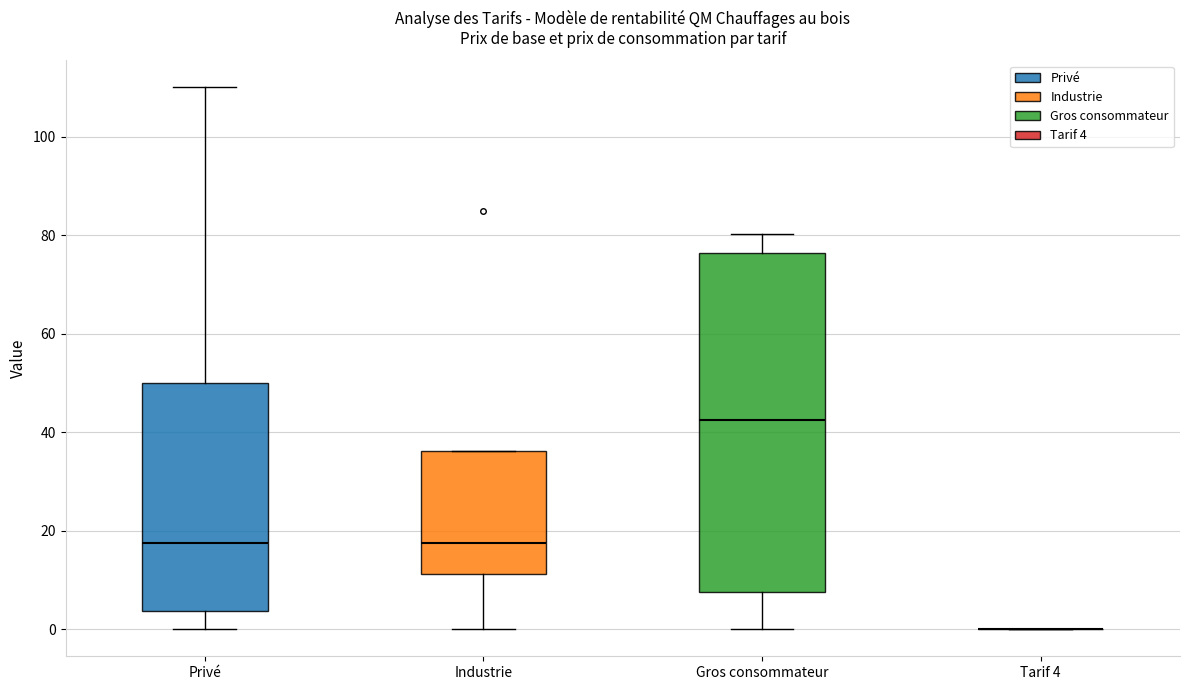

Reading left to right, read every box against the y-axis: the position of its median line, the range the box covers, and the ends of its whiskers. The values are not printed on the chart, so give them approximately, as read against the axis.

Privé: median 18, box 4 to 50, whiskers 0 to 110
Industrie: median 18, box 12 to 36, whiskers 0 to 36
Gros consommateur: median 42, box 8 to 76, whiskers 0 to 80
Tarif 4: box collapsed to a line at 0, whiskers 0 to 0